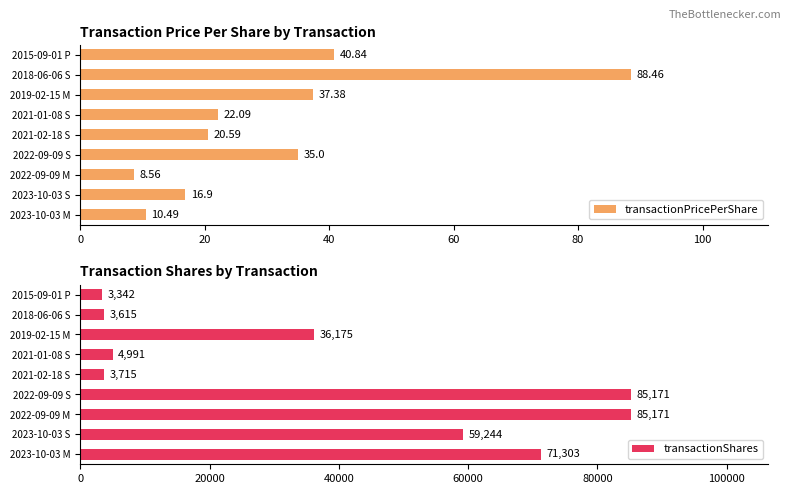

How many groups of bars are there?

9